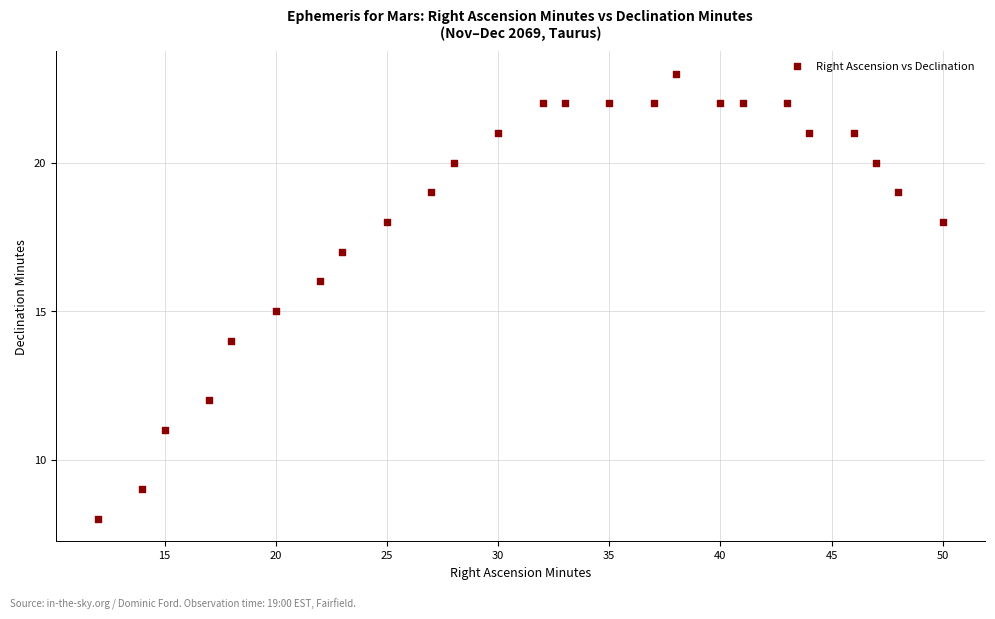

What is the range of Y values (max minus min)?

15